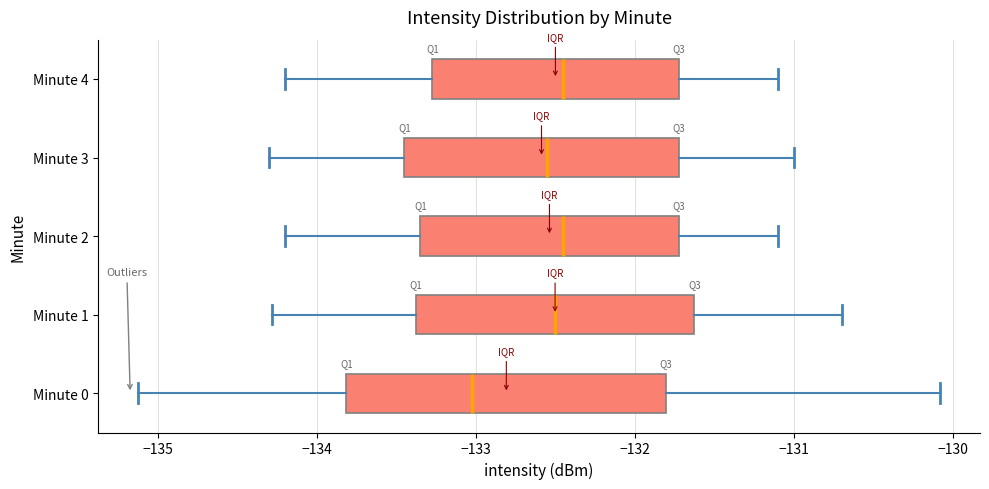

Comparing the boxes themselves (not the whiskers), which one is the widest?

Minute 0